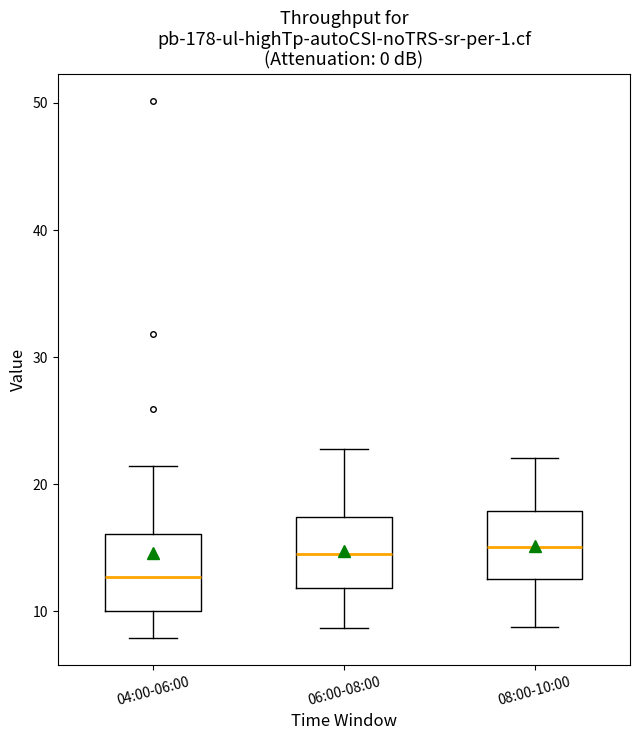

Where does the upper whisker of the box for 08:00-10:00 end on the y-axis? The values are not printed on the chart, so give them approximately, as read against the axis.

22